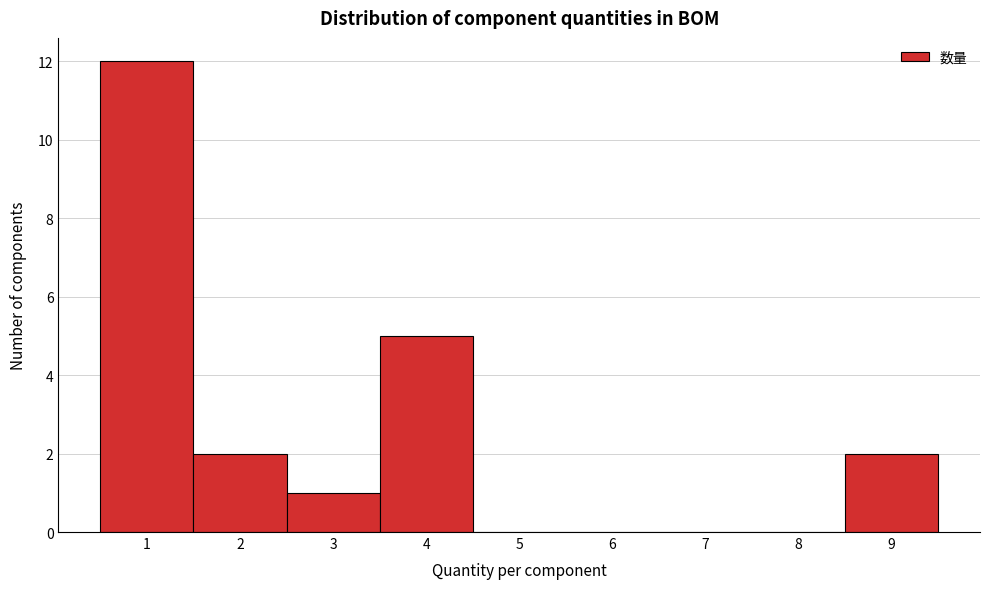

Reading left to right, list every bar in this chart as the range it spans on the x-axis followed by its height. The values are not printed on the chart, so give them approximately, as read against the axis.

0.5 to 1.5: 12
1.5 to 2.5: 2
2.5 to 3.5: 1
3.5 to 4.5: 5
4.5 to 5.5: 0
5.5 to 6.5: 0
6.5 to 7.5: 0
7.5 to 8.5: 0
8.5 to 9.5: 2